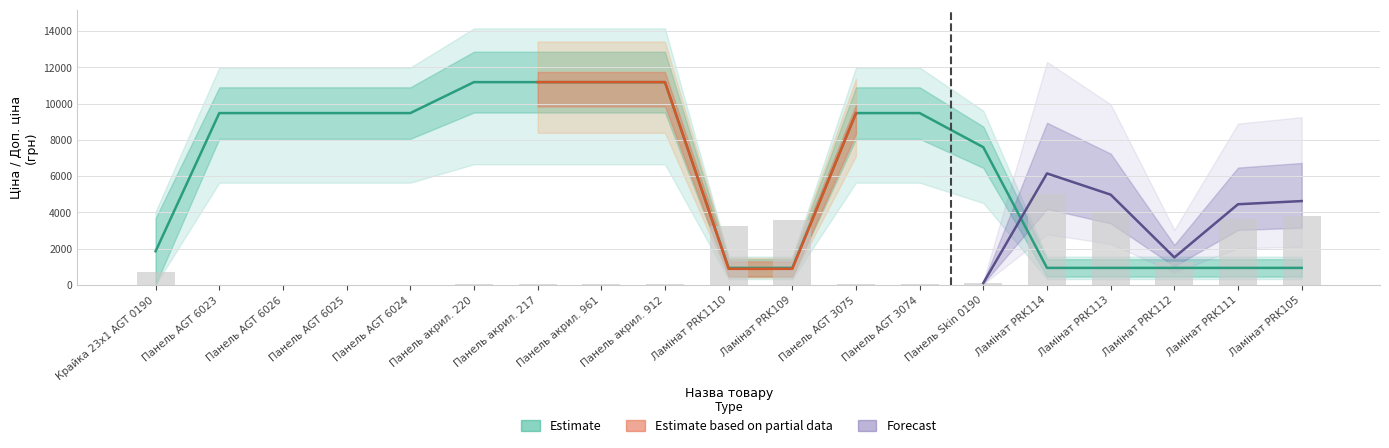

What is the minimum value for Ціна?

939.4